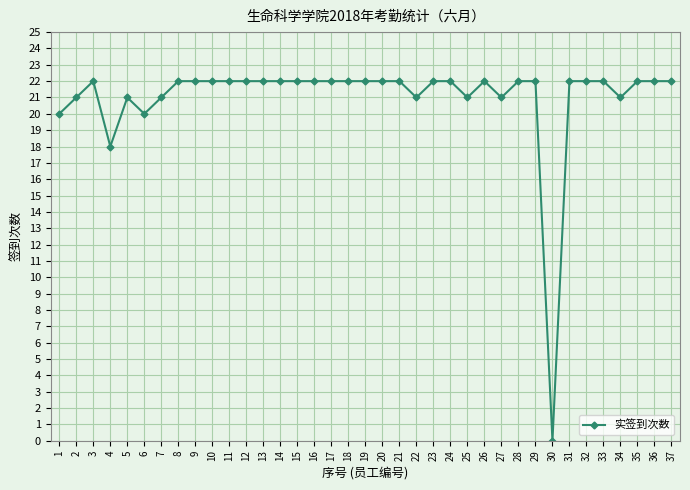

At which category does the data reach its first local peak?

3